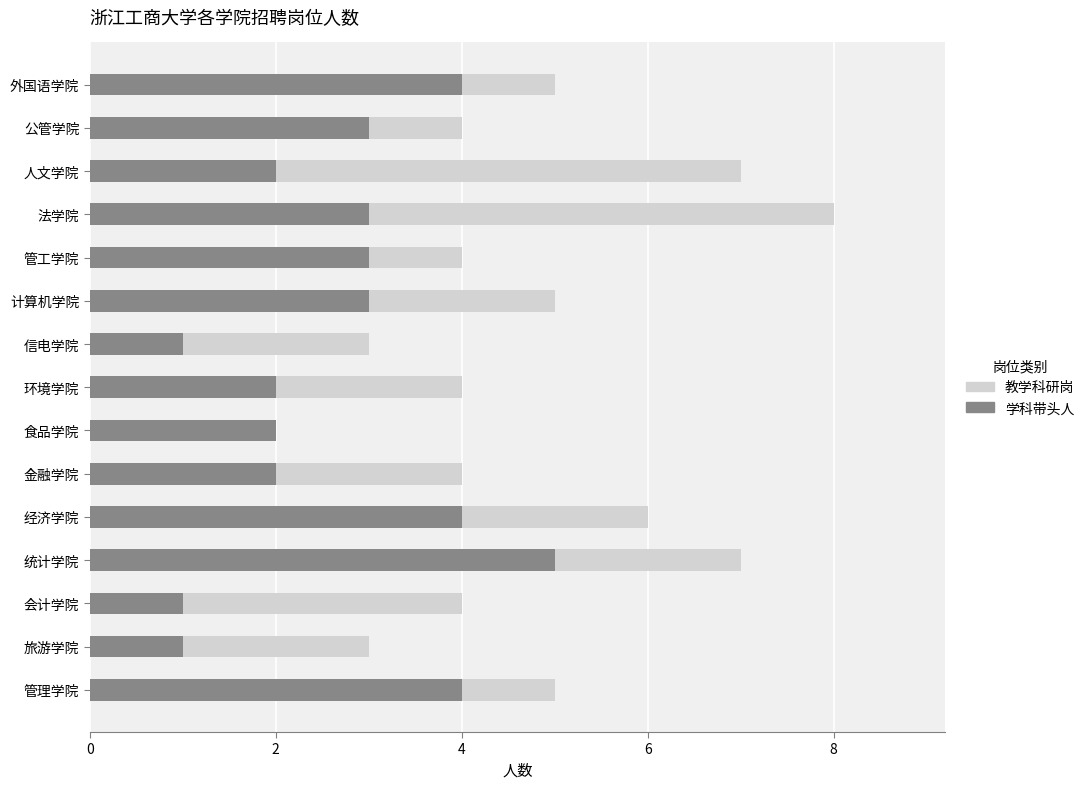

What are all the series names shown in the legend?

教学科研岗, 学科带头人